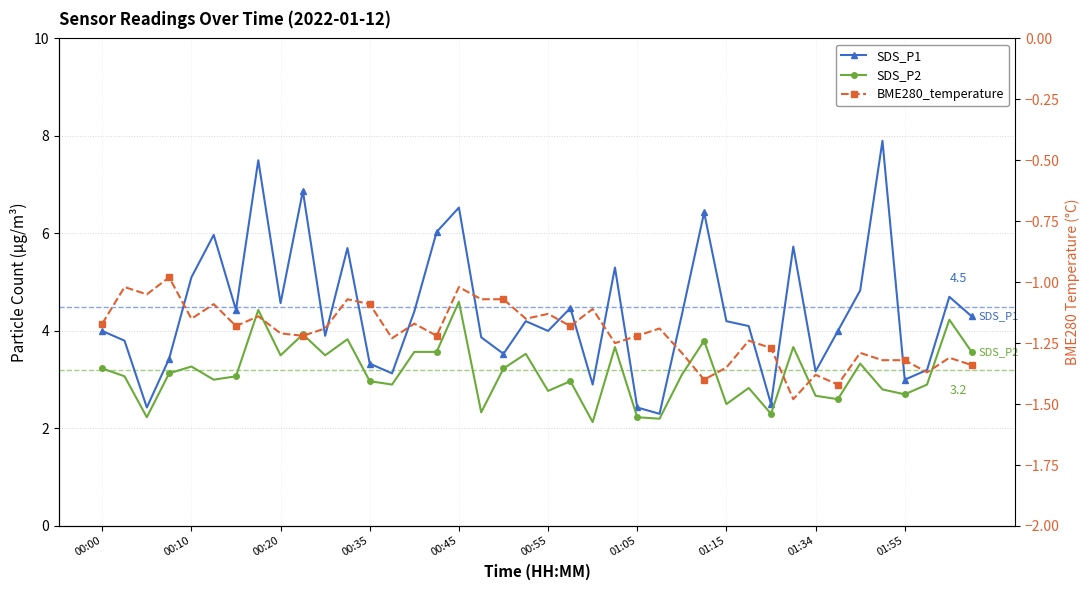

Reading left to right, transcribe all the data shown in this chart.

SDS_P1: 4.0	3.8	2.4	3.4	5.1	6.0	4.4	7.5	4.6	6.9	3.9	5.7	3.3	3.1	4.4	6.0	6.5	3.9	3.5	4.2	4.0	4.5	2.9	5.3	2.4	2.3	4.3	6.4	4.2	4.1	2.5	5.7	3.2	4.0	4.8	7.9	3.0	3.2	4.7	4.3
SDS_P2: 3.2	3.1	2.2	3.1	3.3	3.0	3.1	4.4	3.5	3.9	3.5	3.8	3.0	2.9	3.6	3.6	4.6	2.3	3.2	3.5	2.8	3.0	2.1	3.7	2.2	2.2	3.1	3.8	2.5	2.8	2.3	3.7	2.7	2.6	3.3	2.8	2.7	2.9	4.2	3.6
BME280_temperature: -1.2	-1.0	-1.1	-1.0	-1.1	-1.1	-1.2	-1.1	-1.2	-1.2	-1.2	-1.1	-1.1	-1.2	-1.2	-1.2	-1.0	-1.1	-1.1	-1.1	-1.1	-1.2	-1.1	-1.2	-1.2	-1.2	-1.3	-1.4	-1.4	-1.2	-1.3	-1.5	-1.4	-1.4	-1.3	-1.3	-1.3	-1.4	-1.3	-1.3